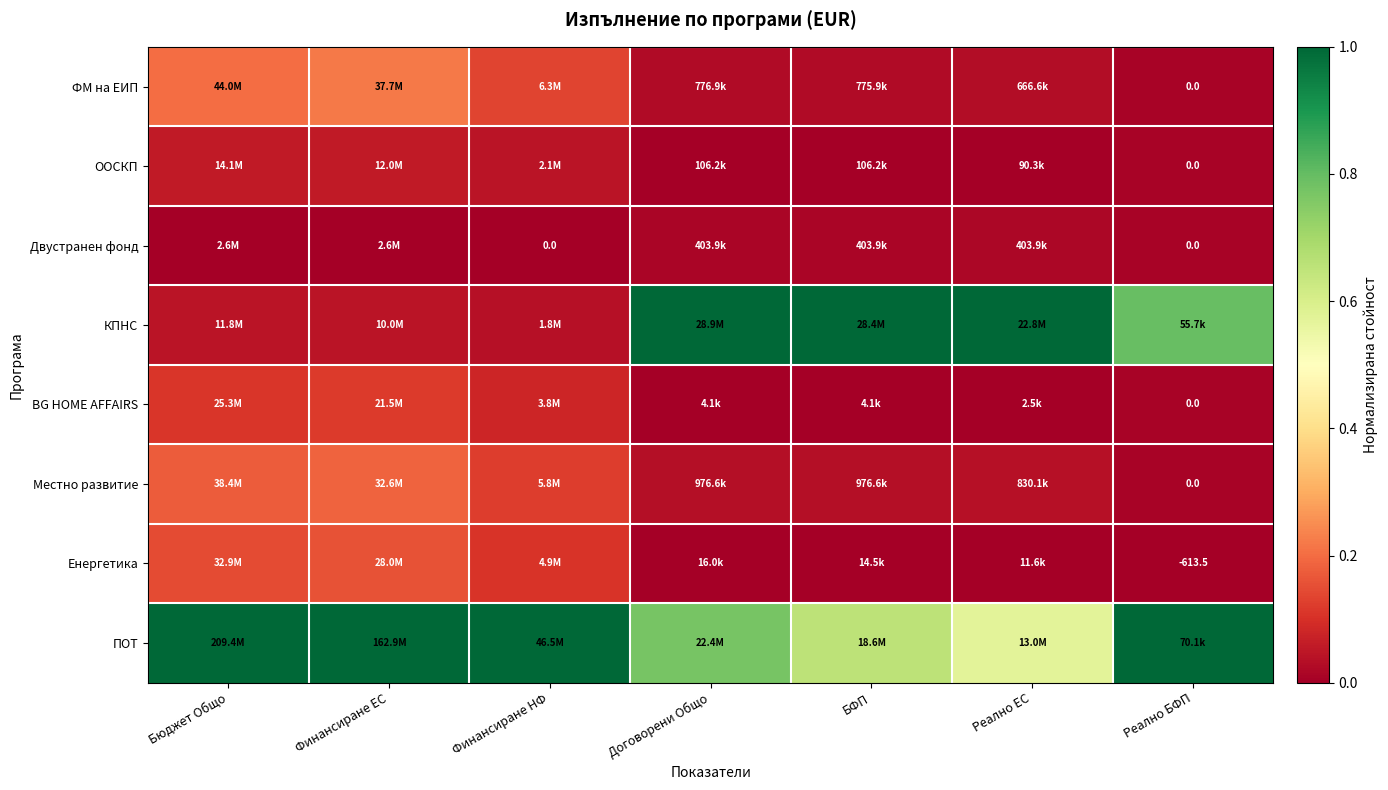

Rank the series at Договорени Общо from lowest to highest value.

BG HOME AFFAIRS, Енергетика, ООСКП, Двустранен фонд, ФМ на ЕИП, Местно развитие, ПОТ, КПНС